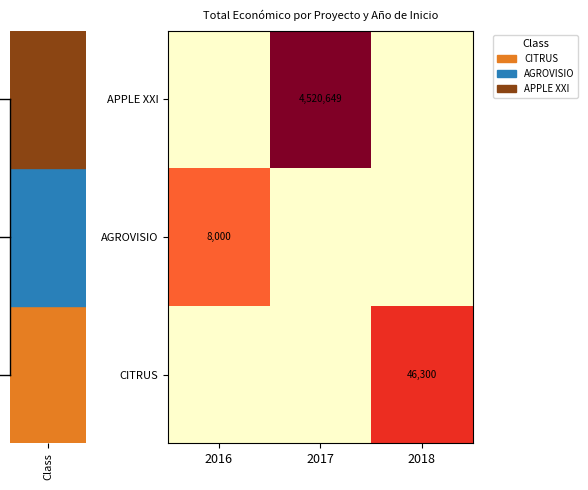

True or false: CITRUS has a value of 73262 at 2018.

False